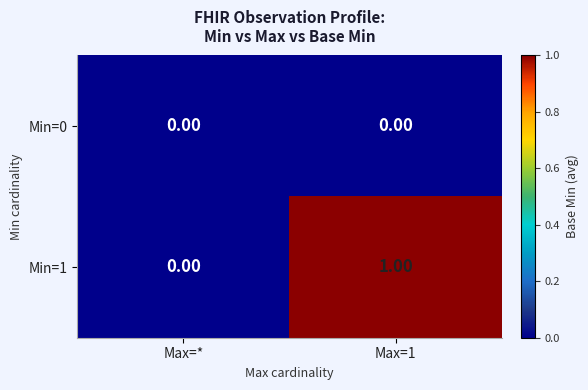

Which series changed the most between Max=* and Max=1?

Min=1